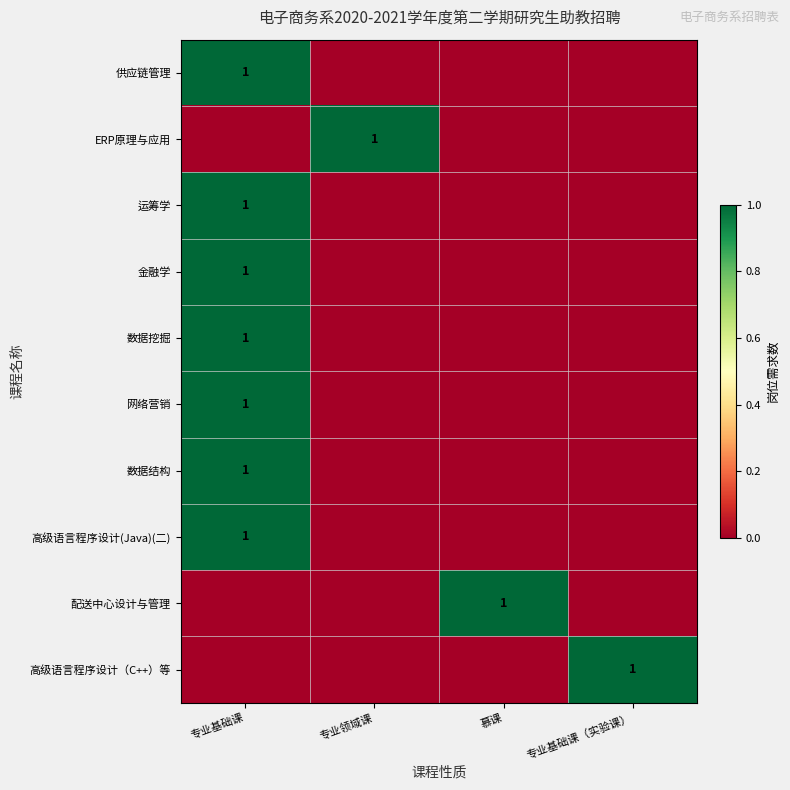

The value of 数据挖掘 at 专业基础课 is 1. True or false?

True